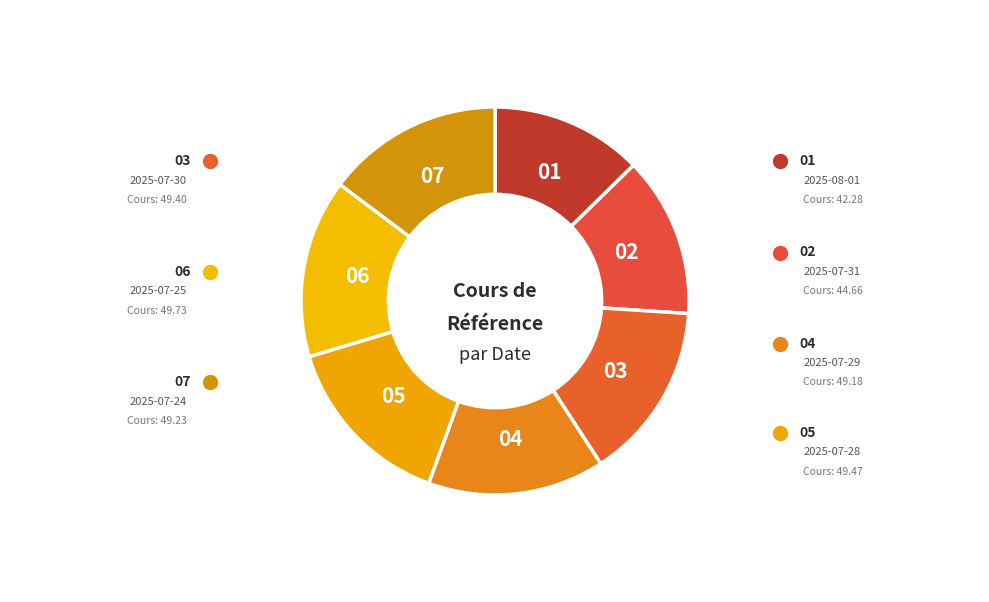

What is the ratio of the value at 05 to the value at 02?

1.1